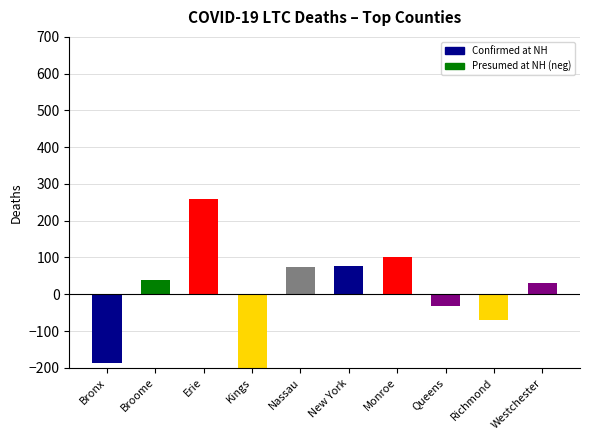

The value of Presumed at NH at Bronx is 130. True or false?

False